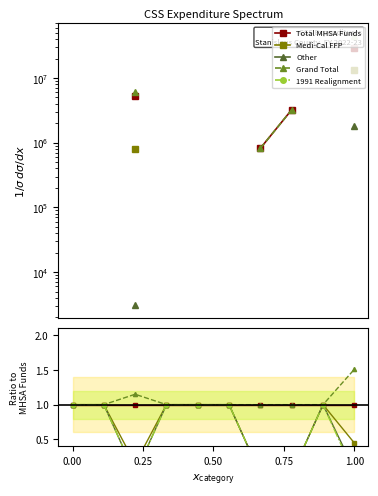

What is the average value of the 1991 Realignment series?

0.6